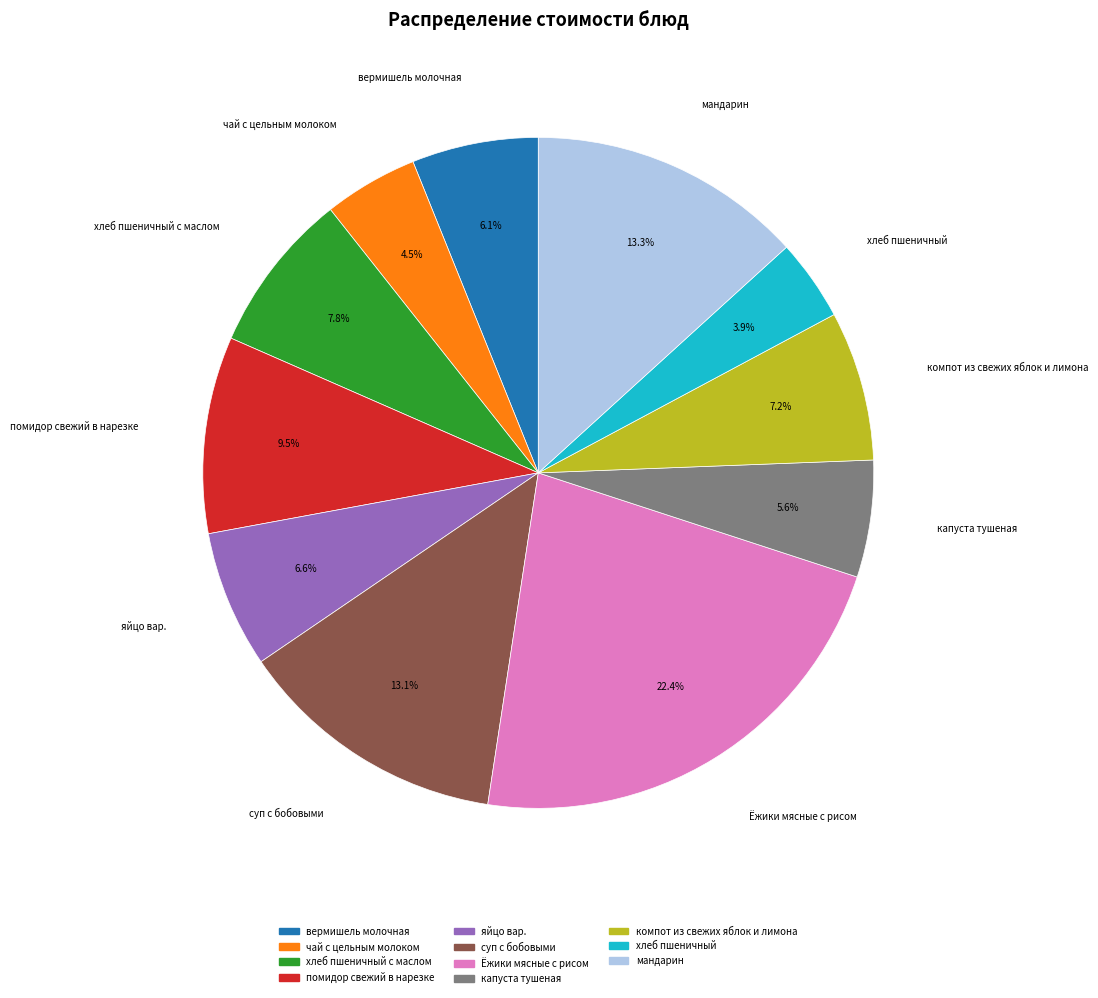

Does any single category account for the majority?

No